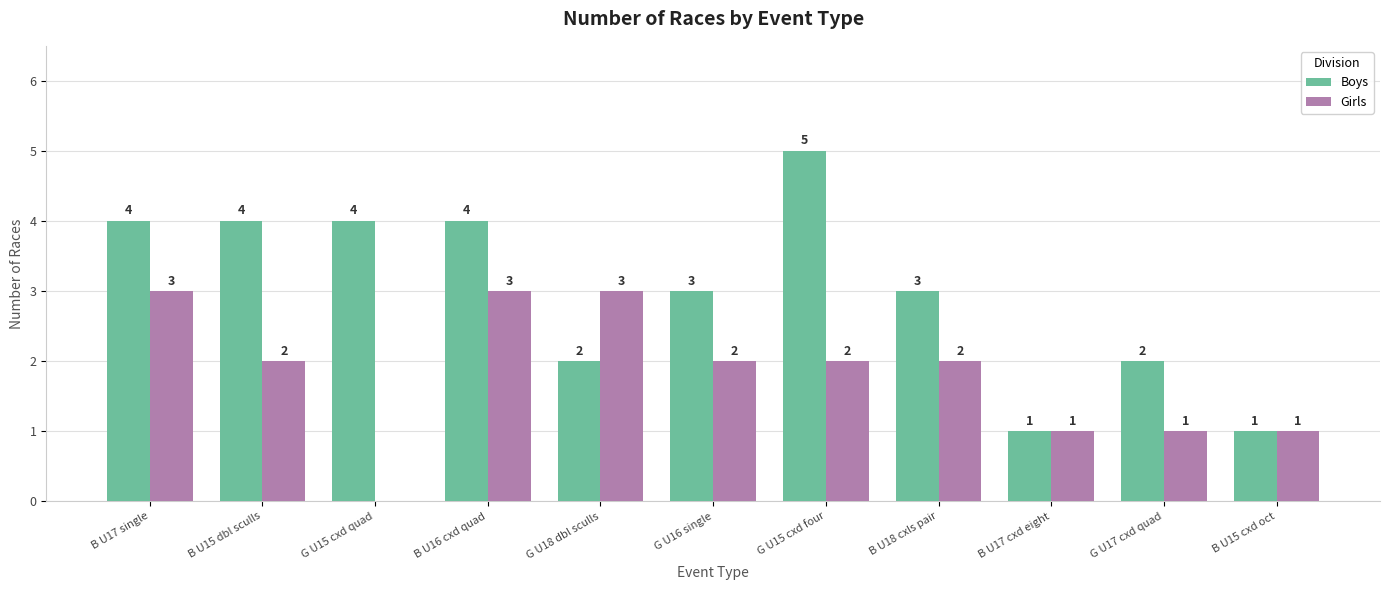

Reading left to right, what are all the values shown in this chart?

Boys: 4	4	4	4	2	3	5	3	1	2	1
Girls: 3	2	0	3	3	2	2	2	1	1	1